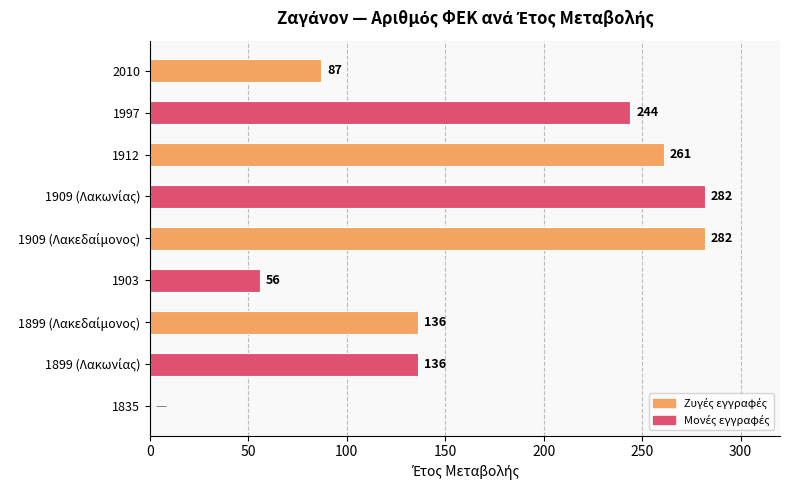

What is the sum of all values?

1484